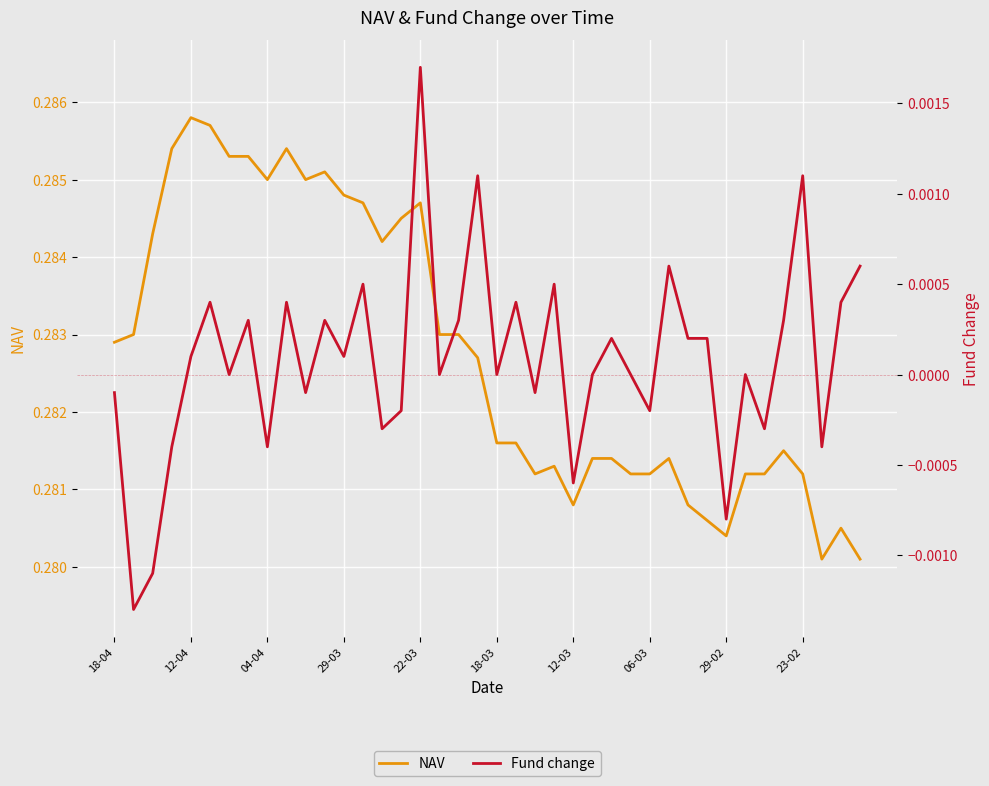

The value of NAV at 29-02 is 0.5. True or false?

False